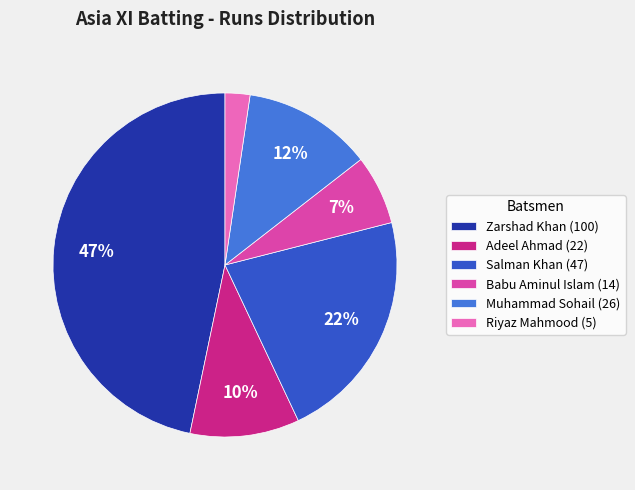

Is it true that Zarshad Khan (100) is 47% of the pie?

True